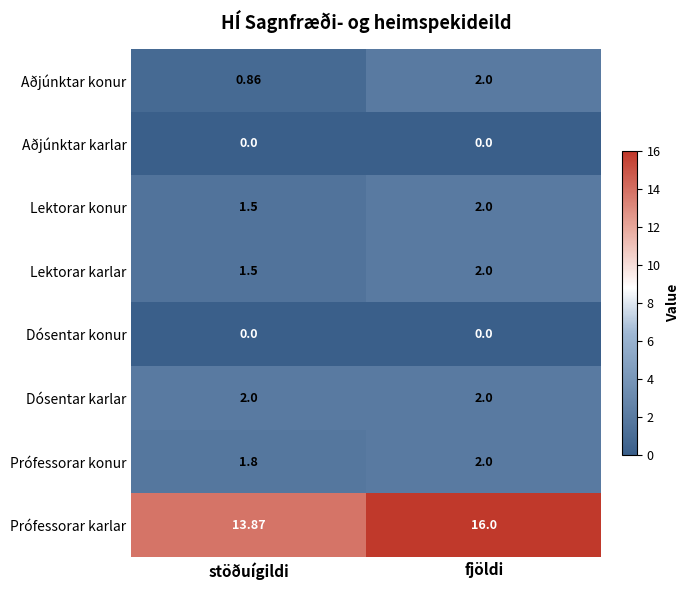

Which series has the widest spread of values?

Prófessorar karlar